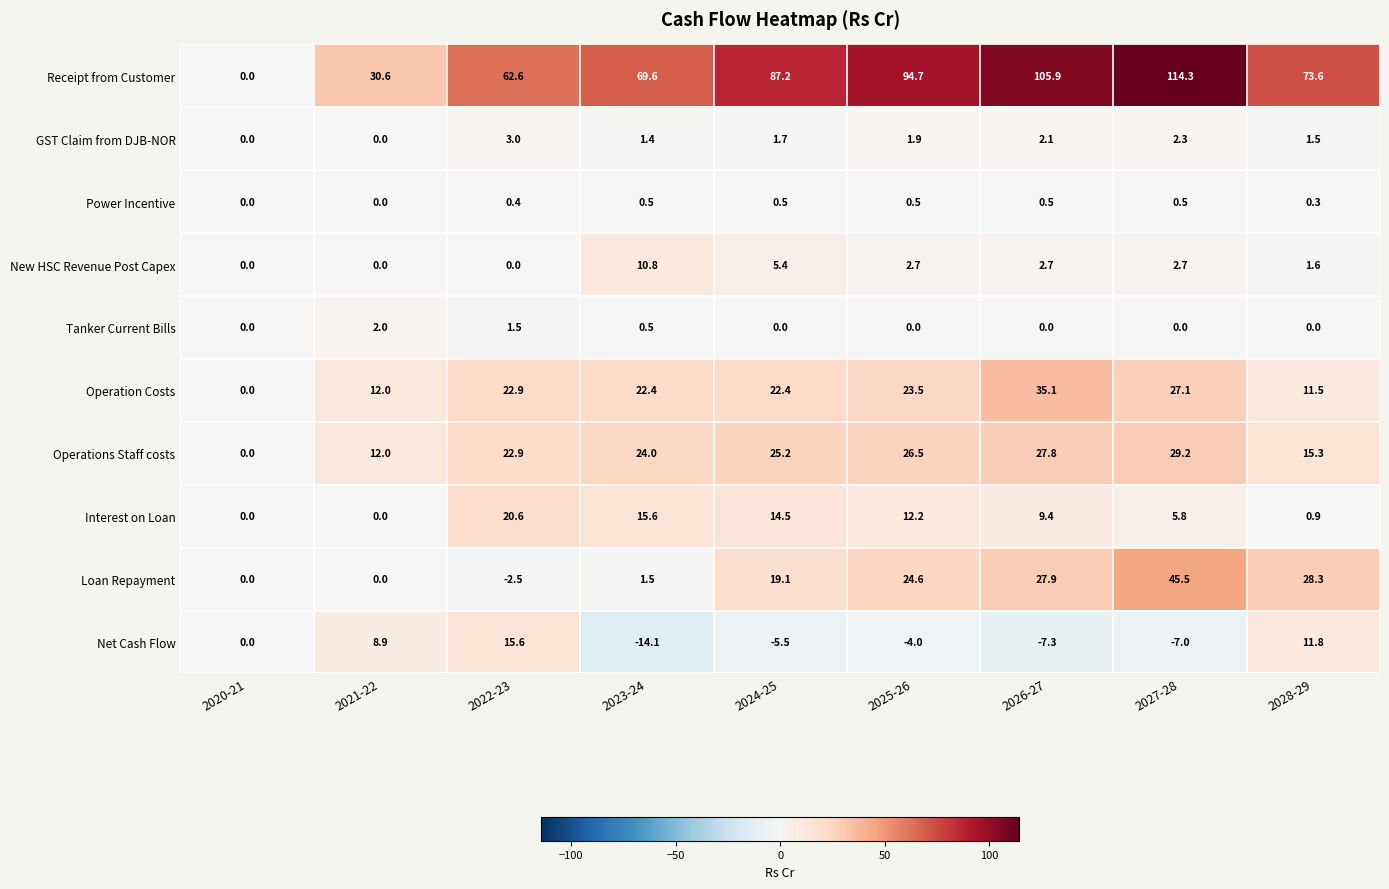

What is the sum of the Tanker Current Bills values at 2021-22 and 2024-25?

2.0